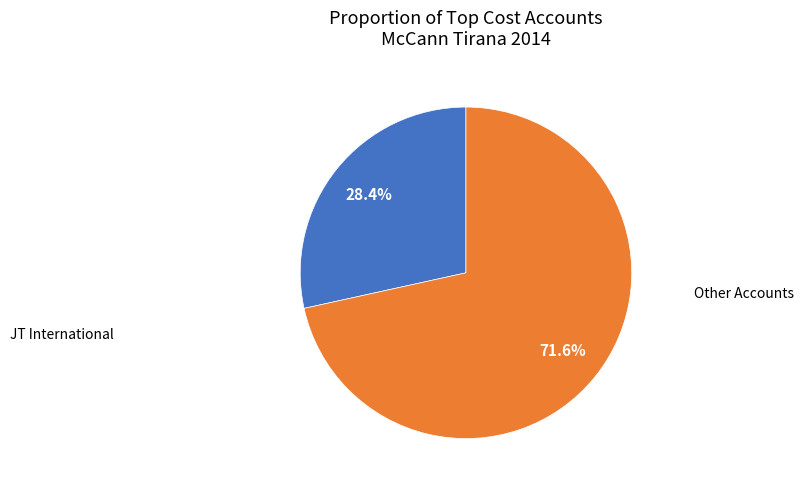

Count the number of slices in the pie.

2